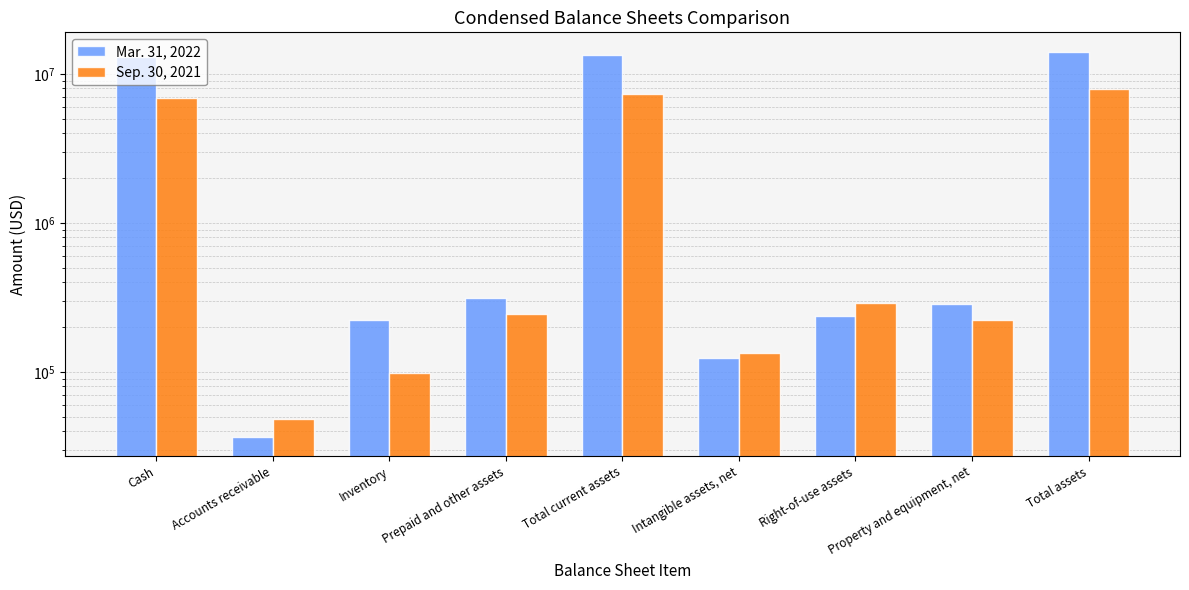

Is it true that Sep. 30, 2021 equals 22924 at Inventory?

False